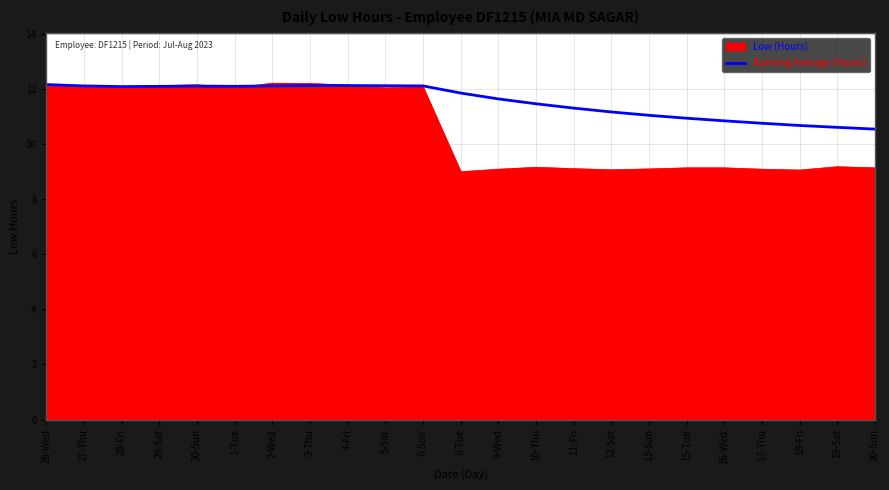

What position from the right is 26-Wed?

23